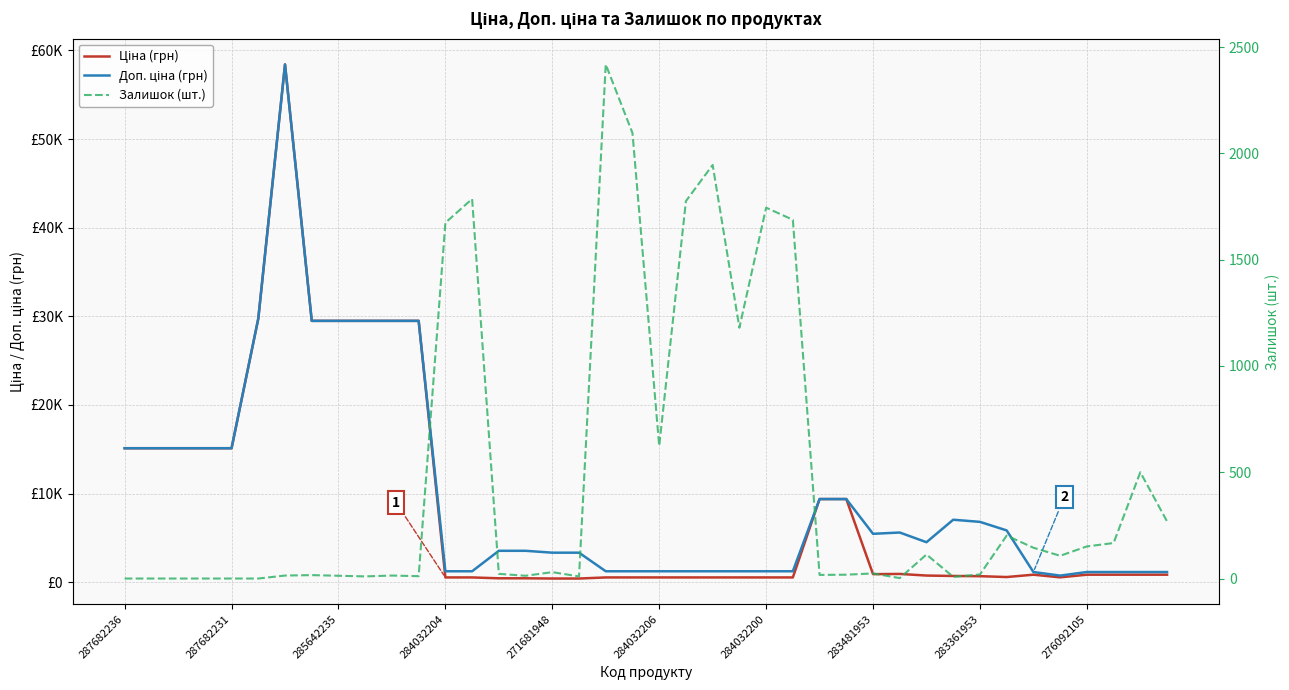

Which series has the widest spread of values?

Ціна (грн)